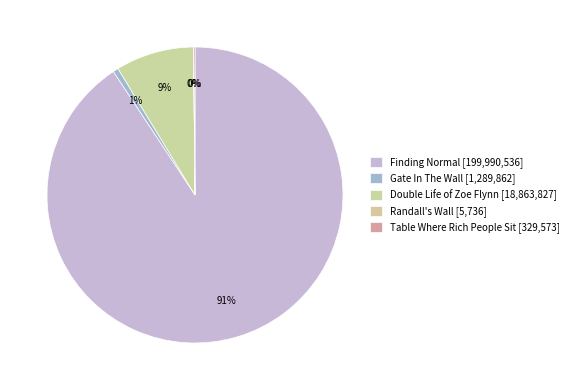

To the nearest percent, what percentage of the pie is Double Life of Zoe Flynn?

9%